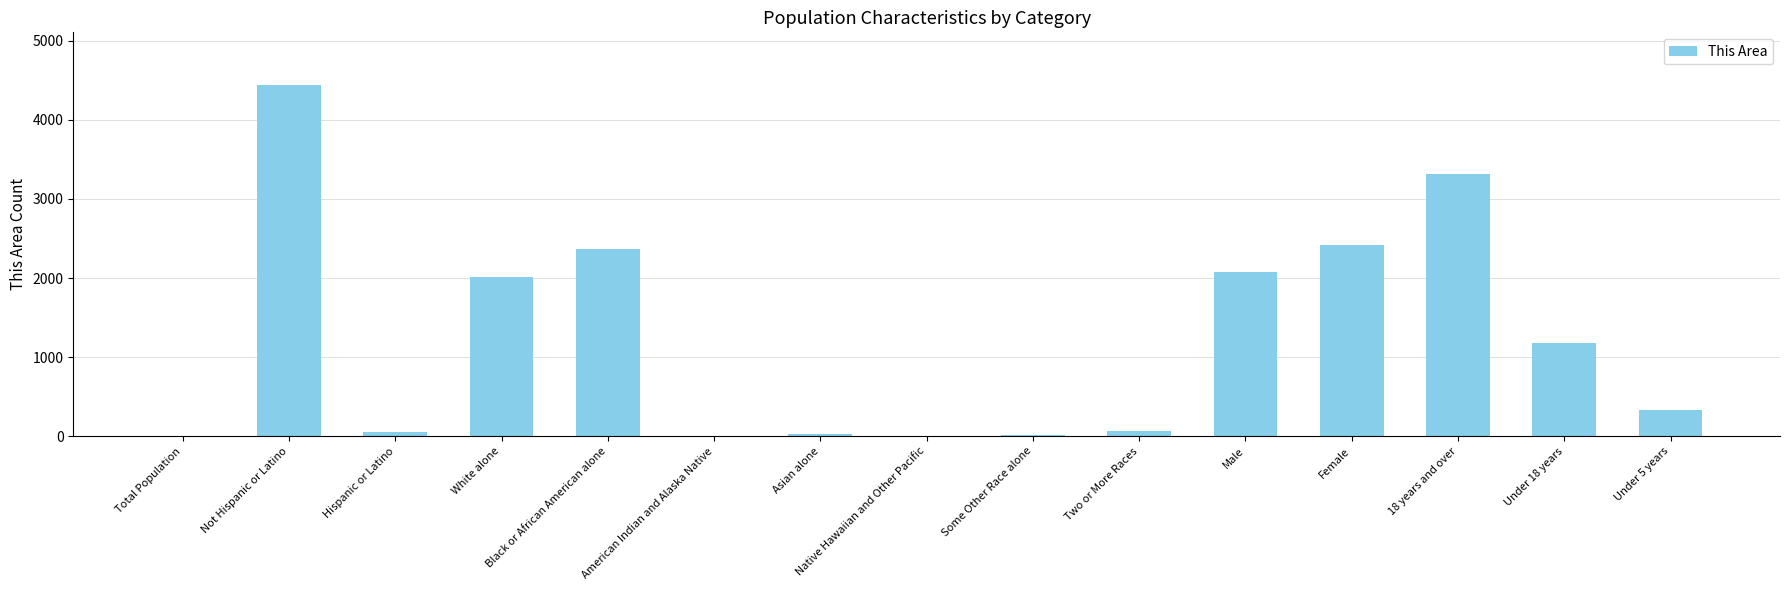

The value at Not Hispanic or Latino is 4440. True or false?

True